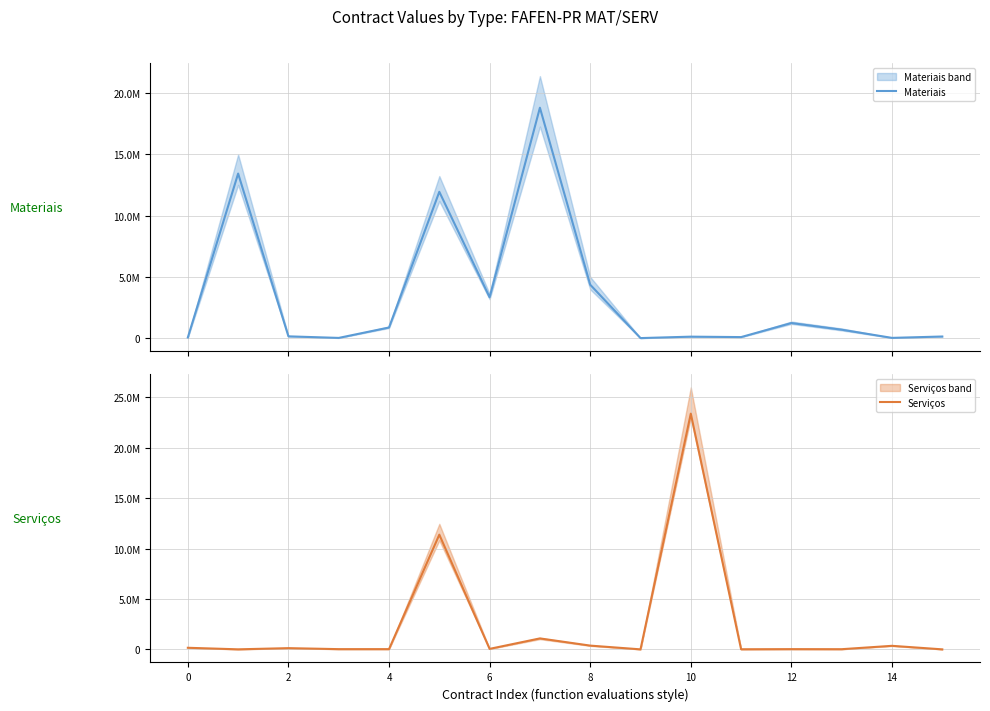

What is the difference between the second highest and minimum values in the Materiais series?

13391165.5